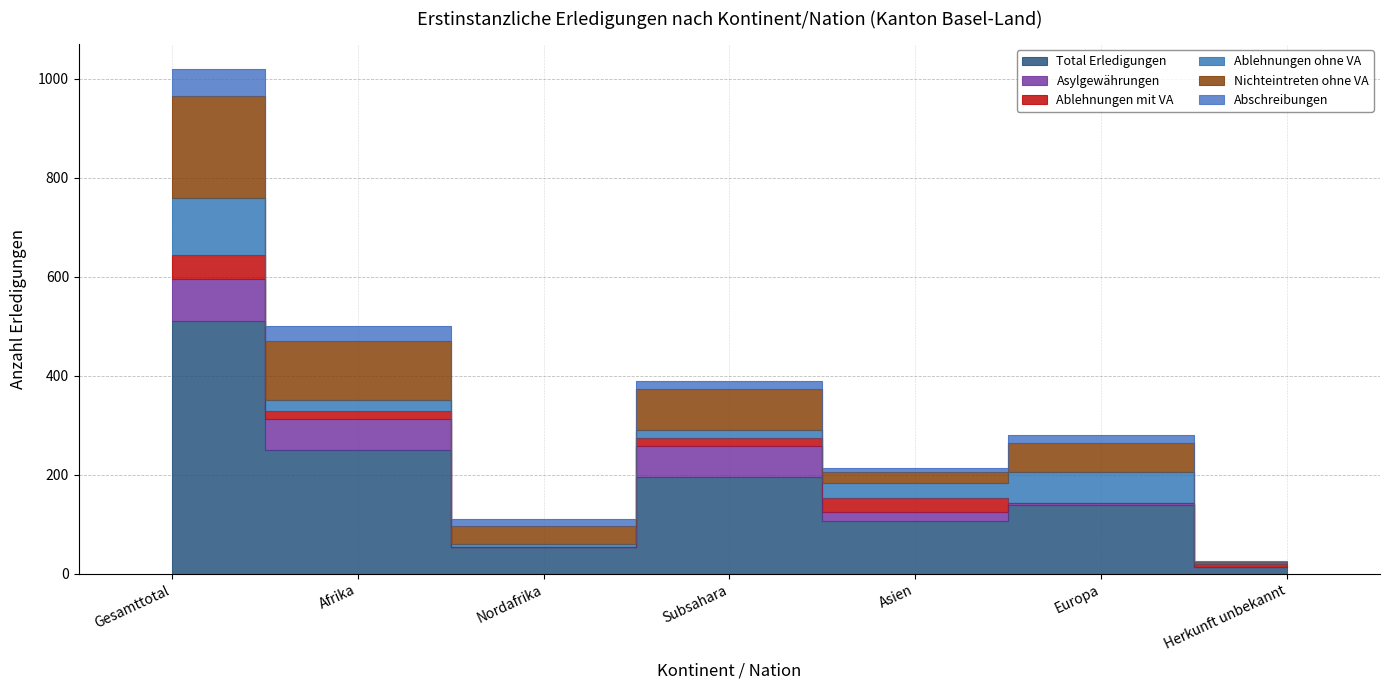

How many lines are shown in the chart?

6